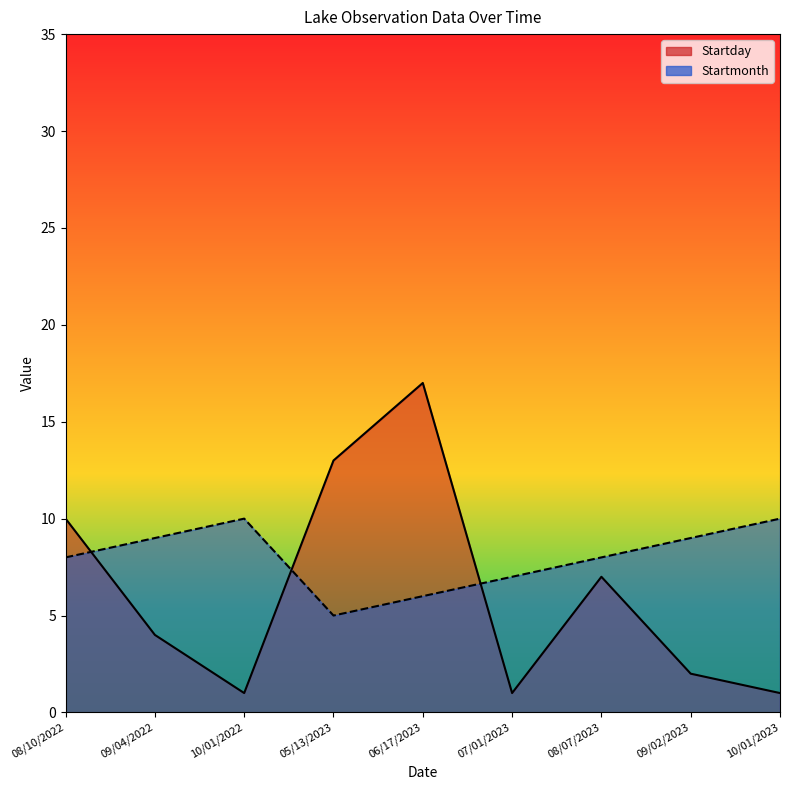

At which label is Startmonth closest to 7?

07/01/2023